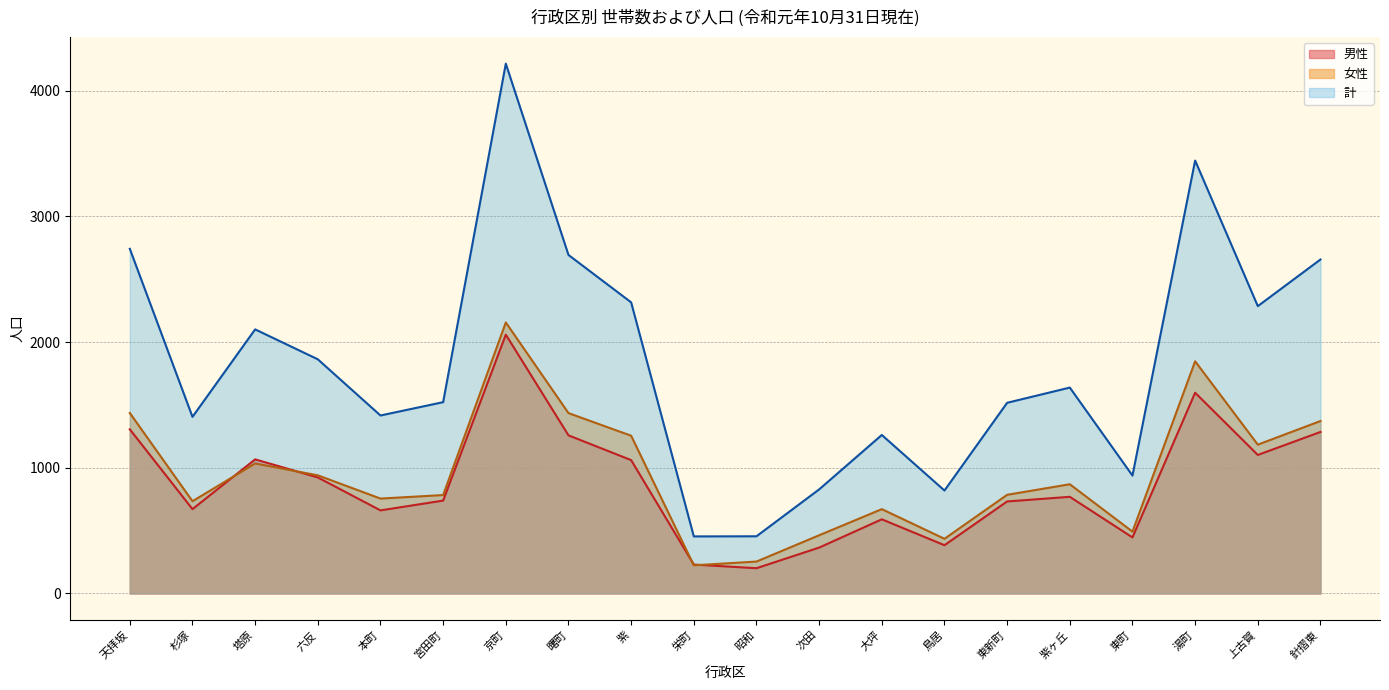

The 女性 series shows 435 at 鳥居. True or false?

True